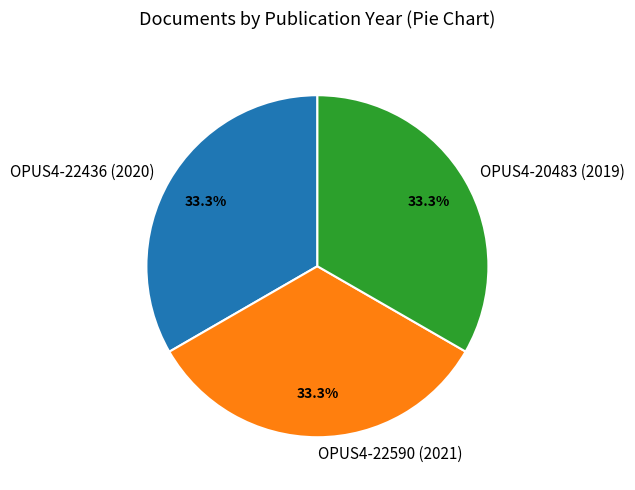

What is the ratio of the value at OPUS4-22436 (2020) to the value at OPUS4-22590 (2021)?

1.0